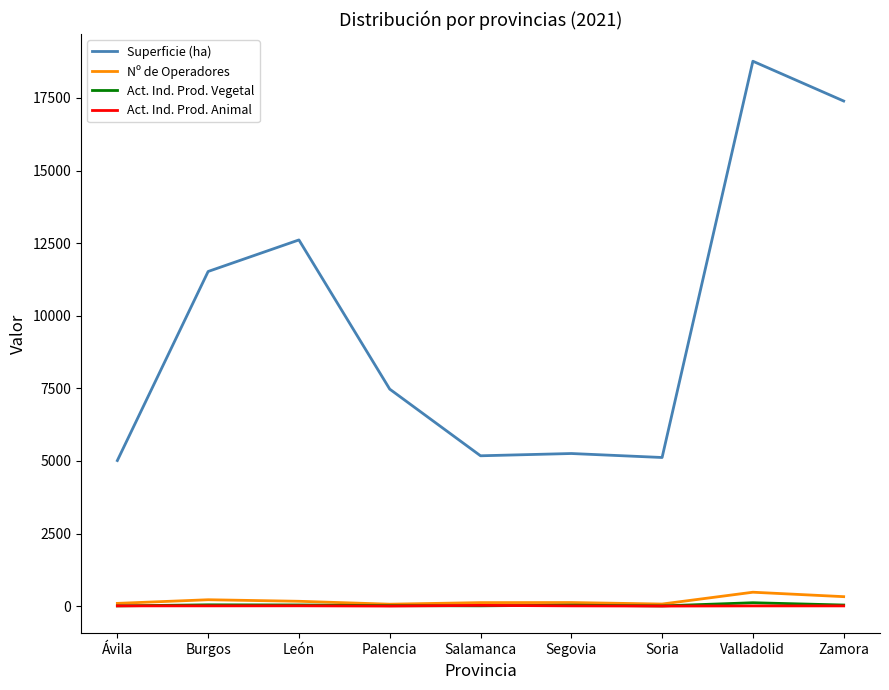

What is the total value across all series at Ávila?

5136